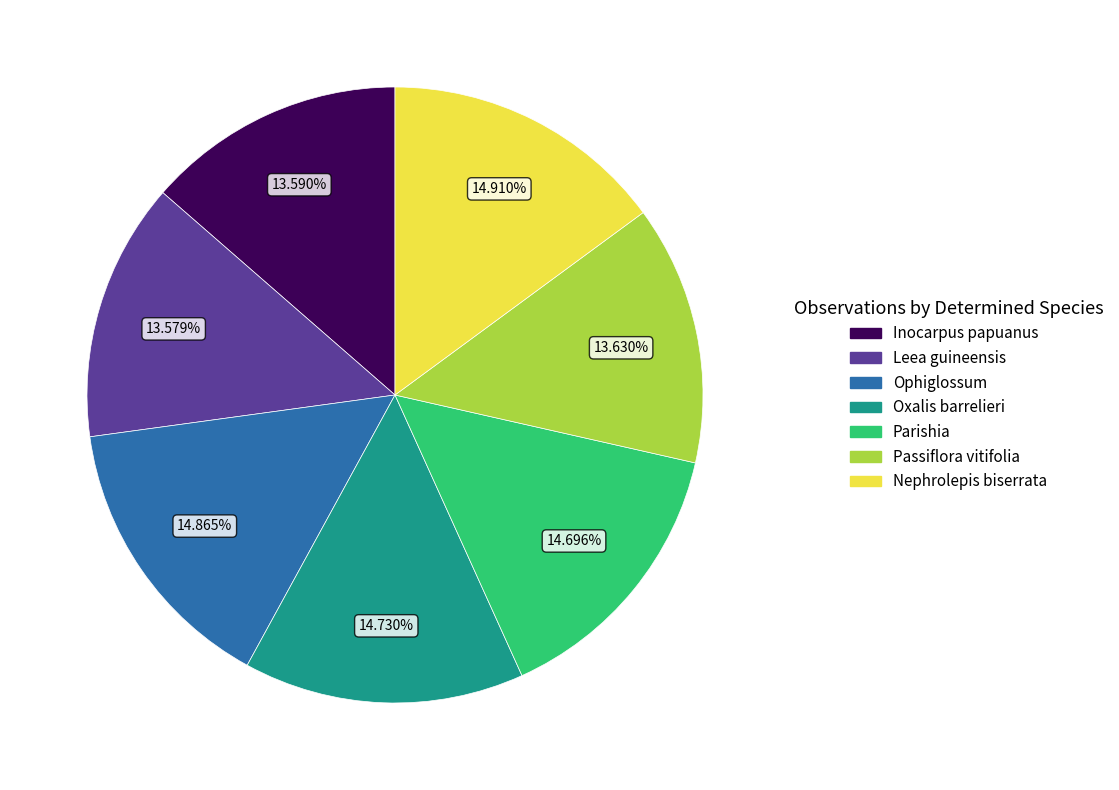

The Nephrolepis biserrata slice represents 15% of the pie. True or false?

True